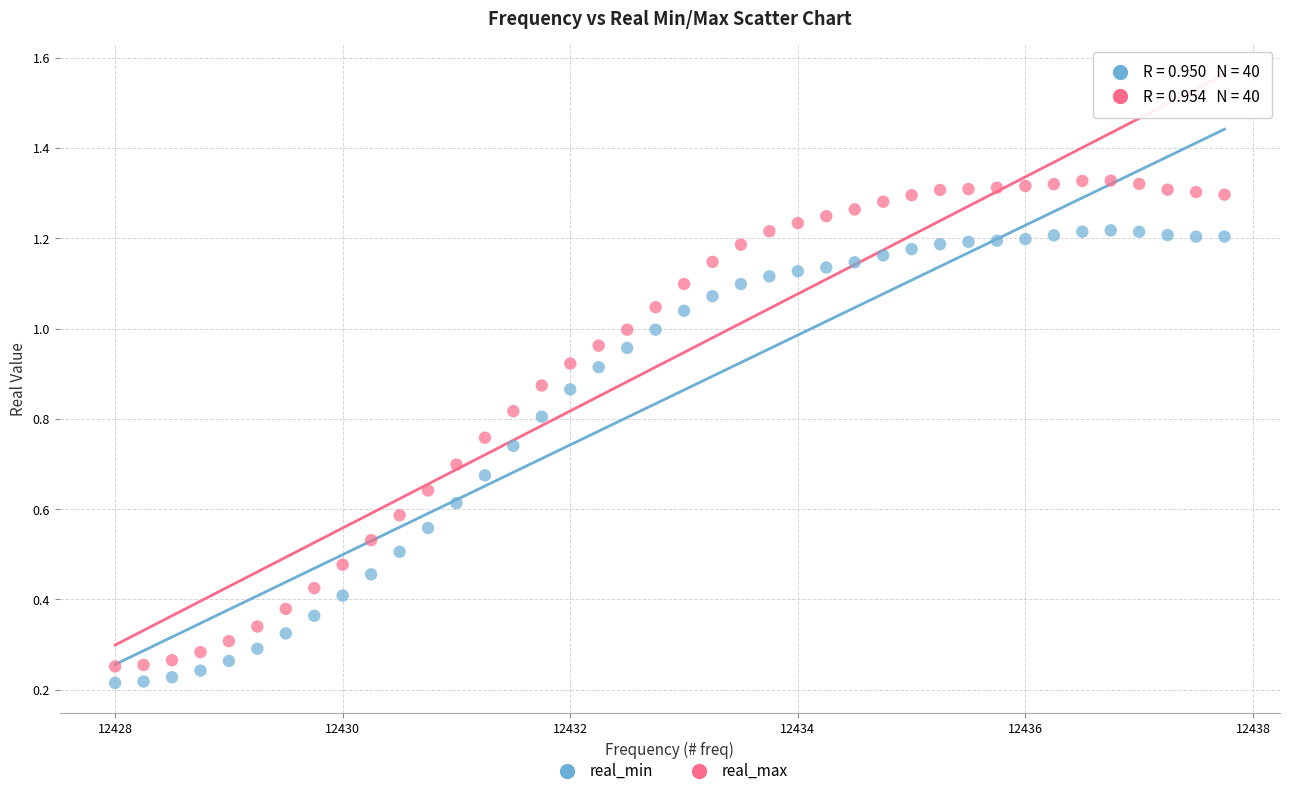

Which series contains the highest Y value?

real_max